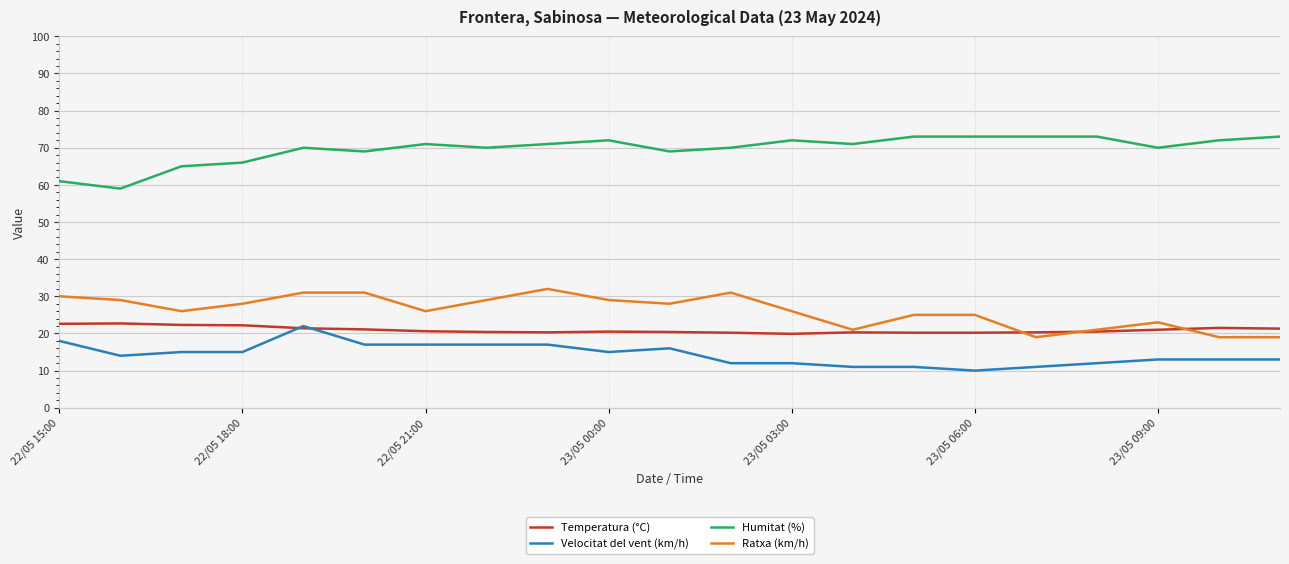

True or false: Velocitat del vent (km/h) and Ratxa (km/h) intersect in this chart.

False